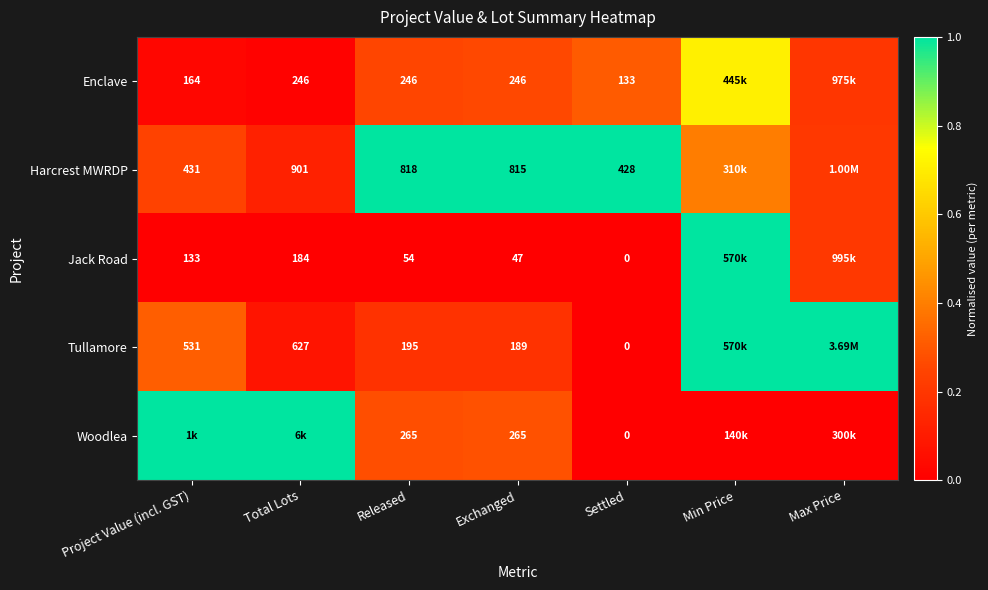

The value of Jack Road at Max Price is 0.2. True or false?

True